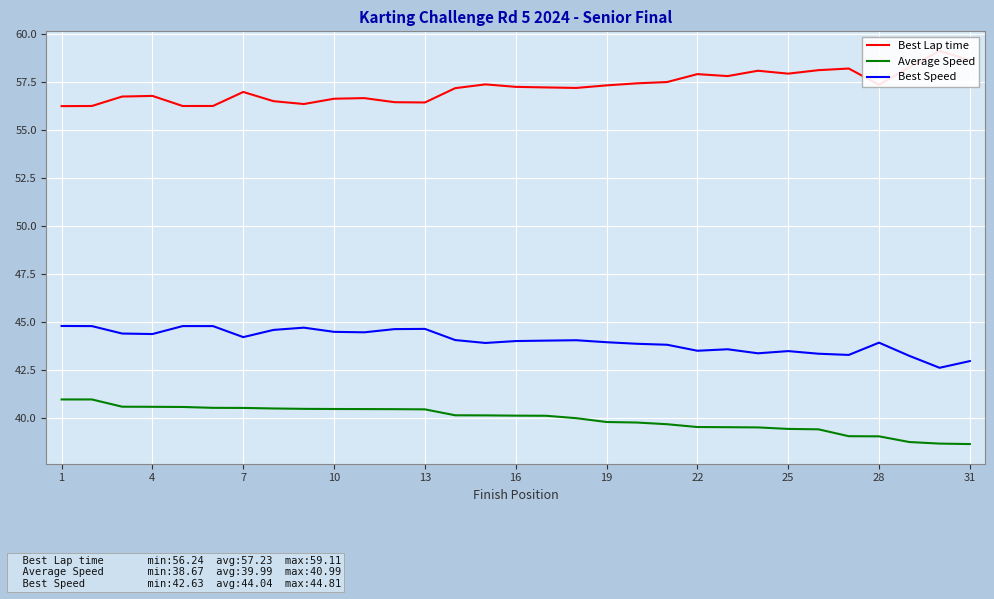

The value of Average Speed at 19 is 9.4. True or false?

False